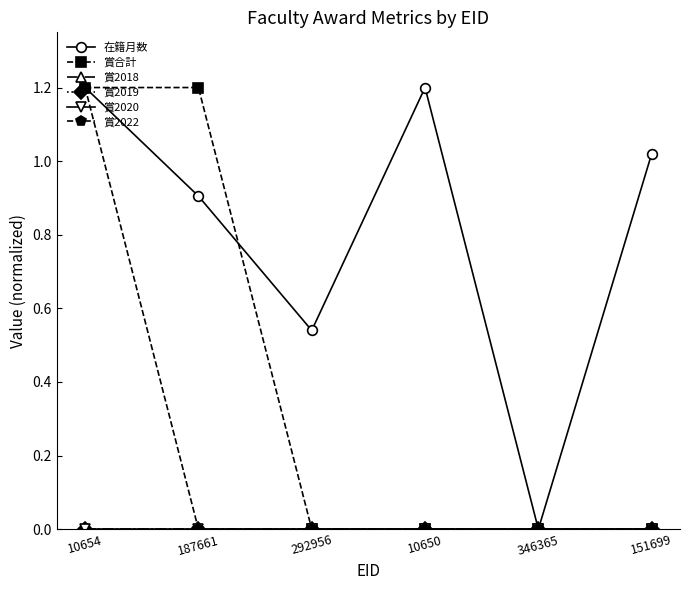

Does the chart have visible grid lines?

No